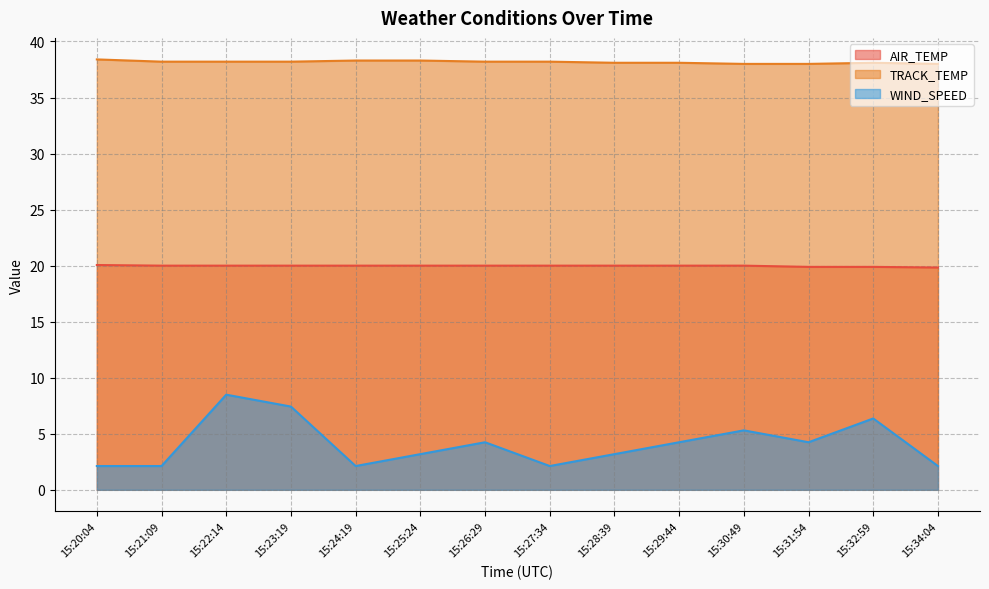

True or false: AIR_TEMP and TRACK_TEMP intersect in this chart.

False